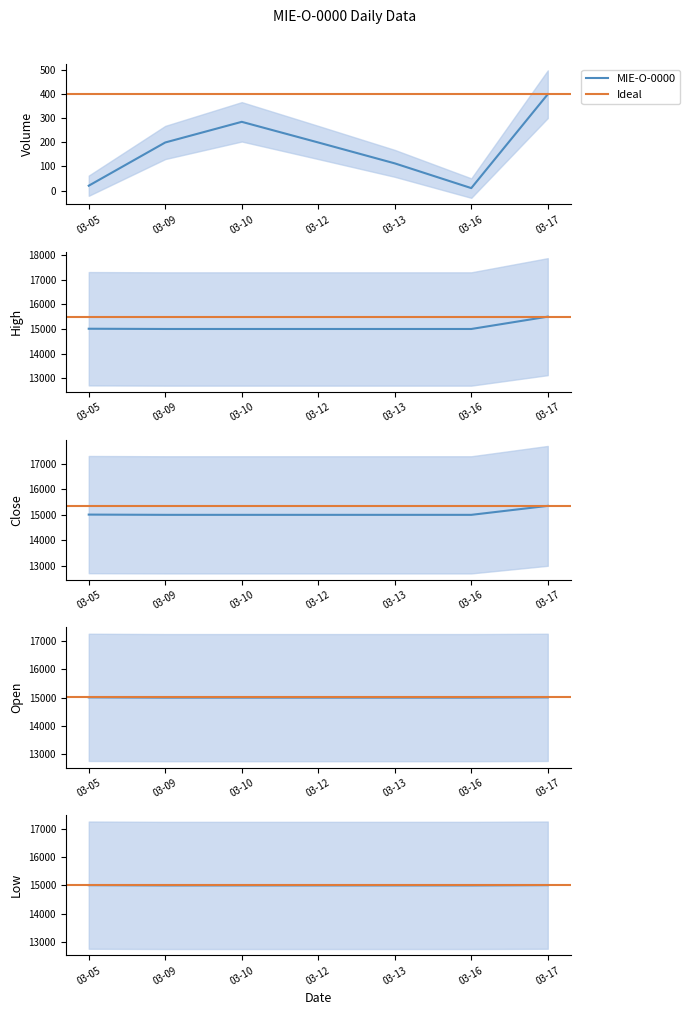

What is the sum of all Low values?

105020